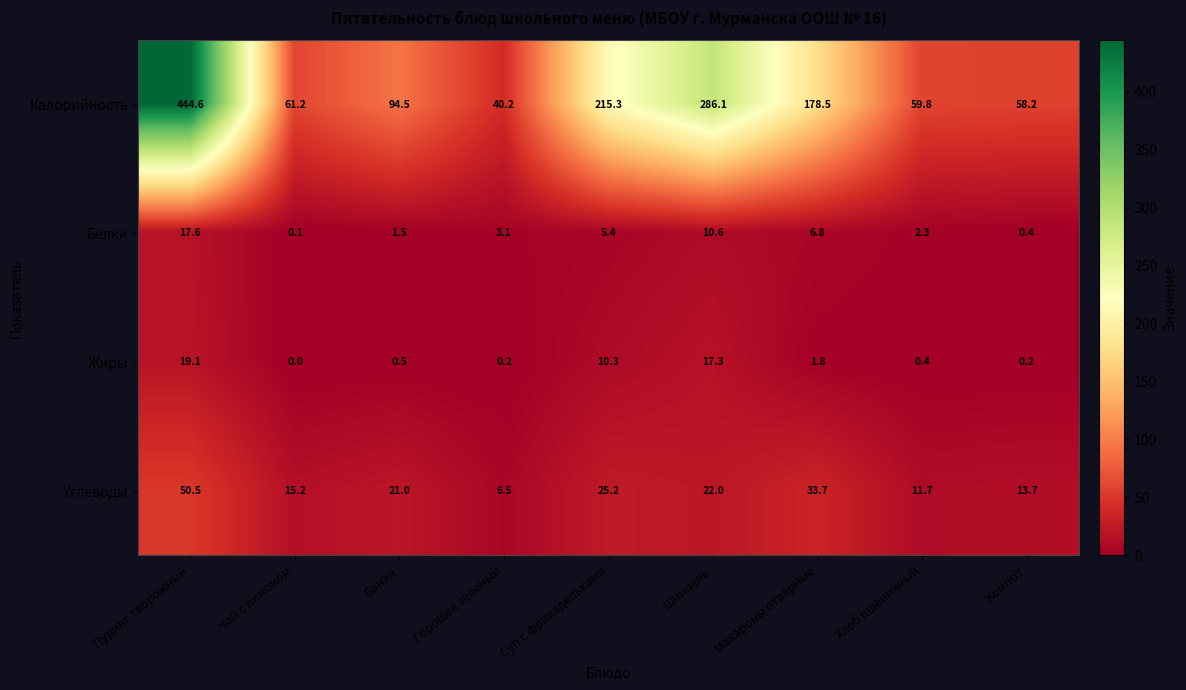

At how many categories does at least one series exceed 271?

2